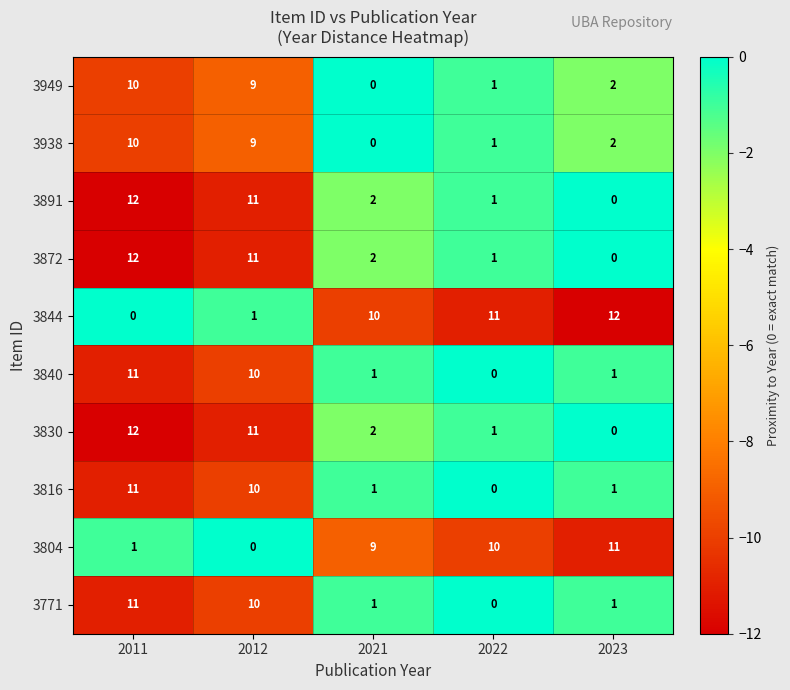

At which category is the sum across all series the highest?

2011